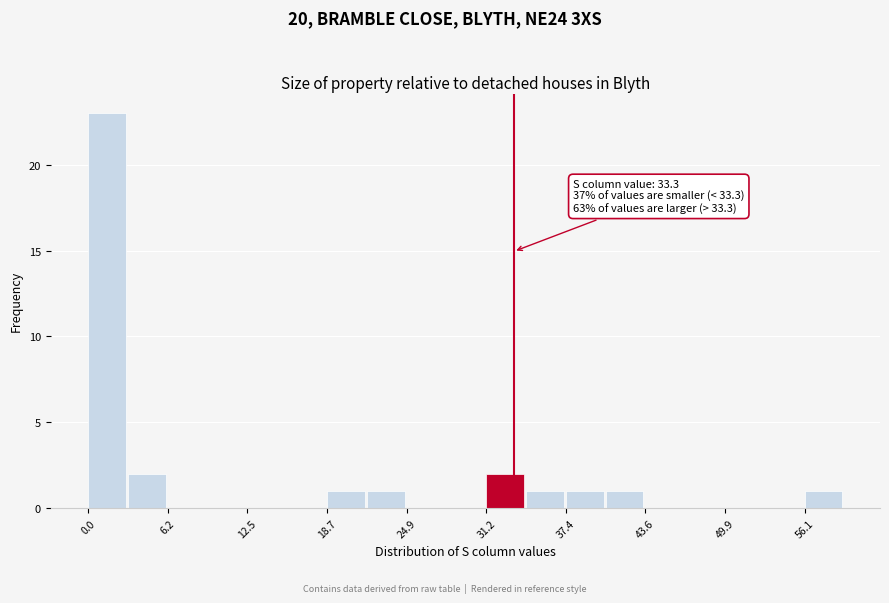

Read against the x-axis, roughly where is the centre of the tallest bar?

1